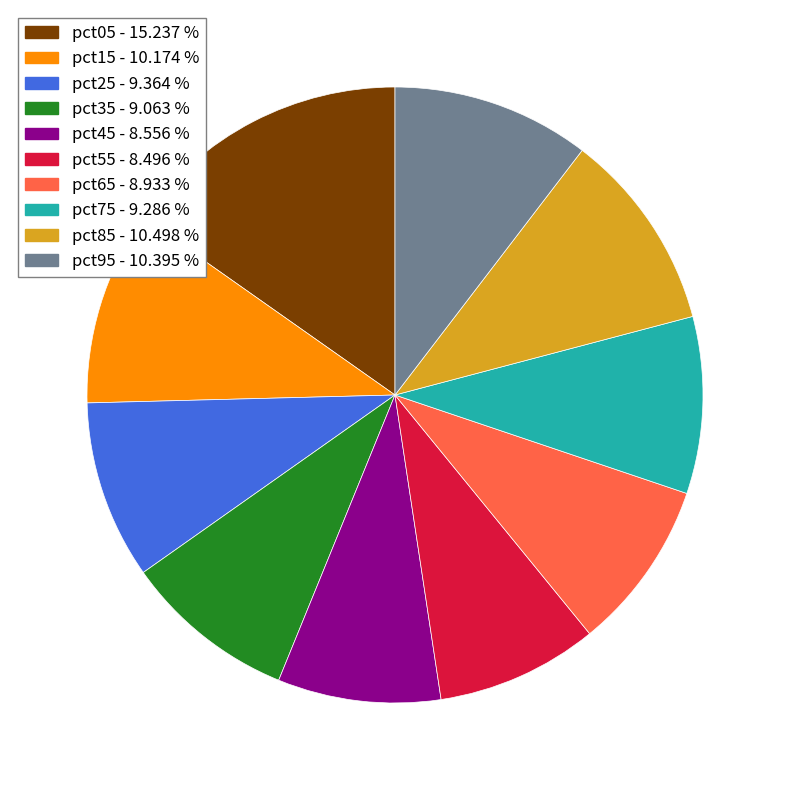

Which category has the biggest portion of the pie?

pct05